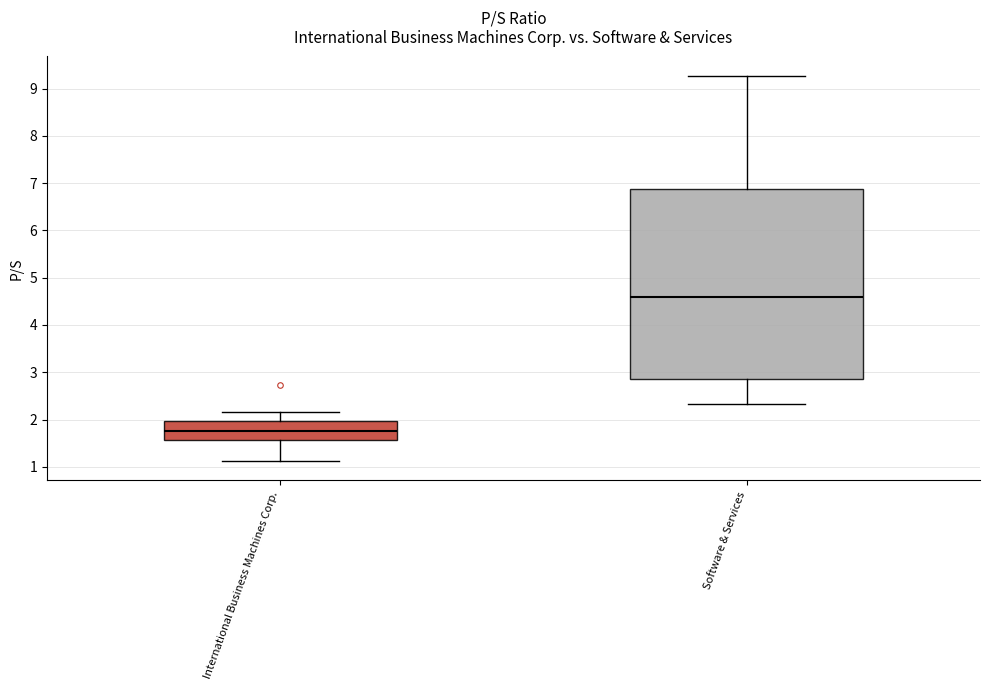

Which box's median line is the lowest?

International Business Machines Corp.